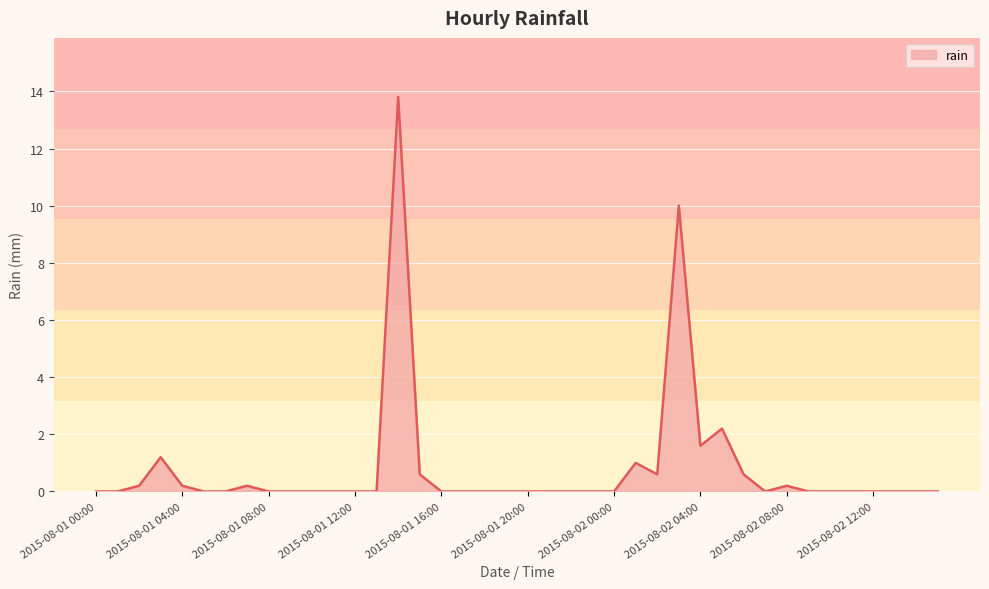

What is the maximum value shown in the chart?

13.8